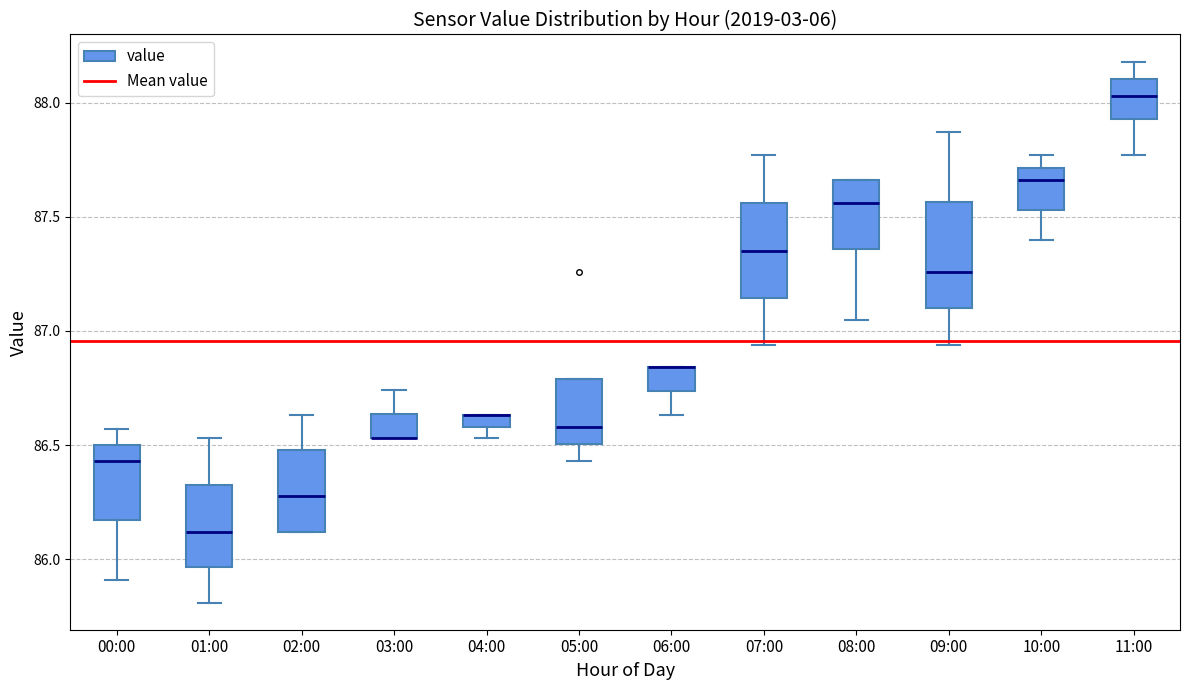

Where is the lower edge of the box for 02:00 on the y-axis? The values are not printed on the chart, so give them approximately, as read against the axis.

86.10